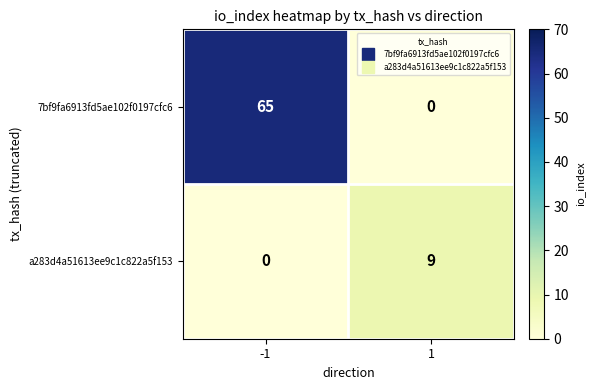

What is the spread (max minus min) of values at 1?

9